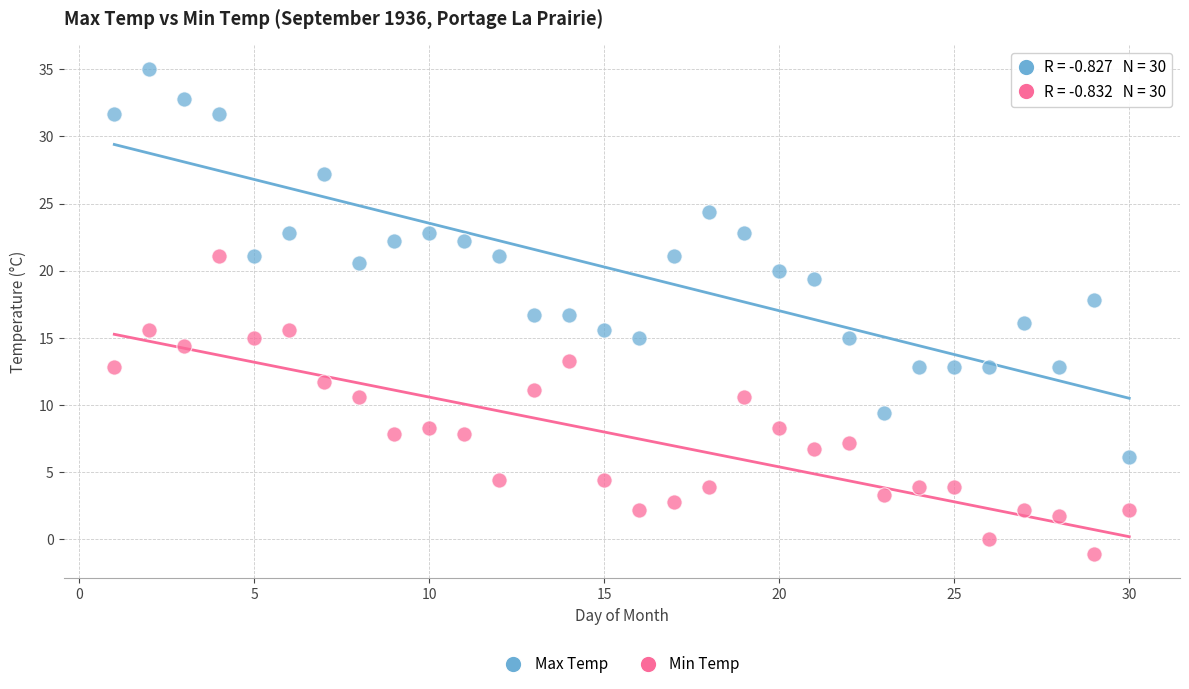

What is the X range (max minus min) for the scatter plot?

29.0